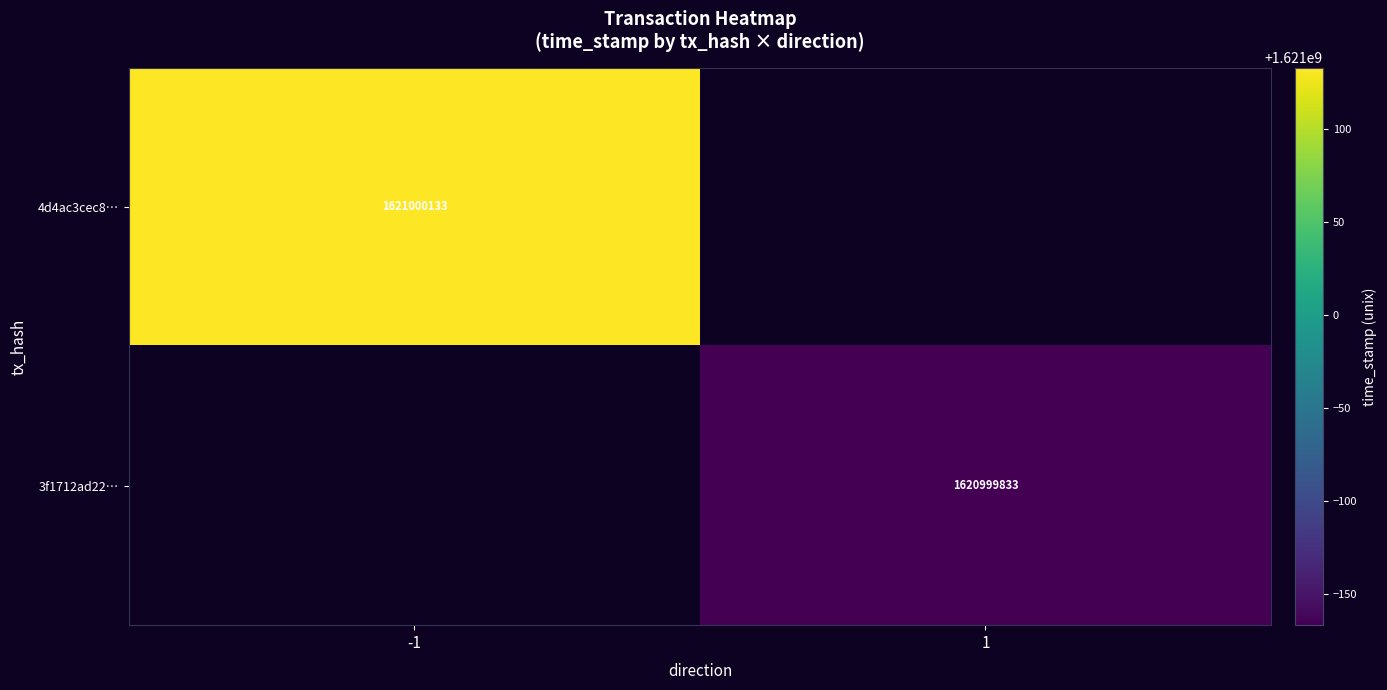

The 3f1712ad2243e85a1c4b7971fa88493e93f7151 series shows 0.0 at value. True or false?

True